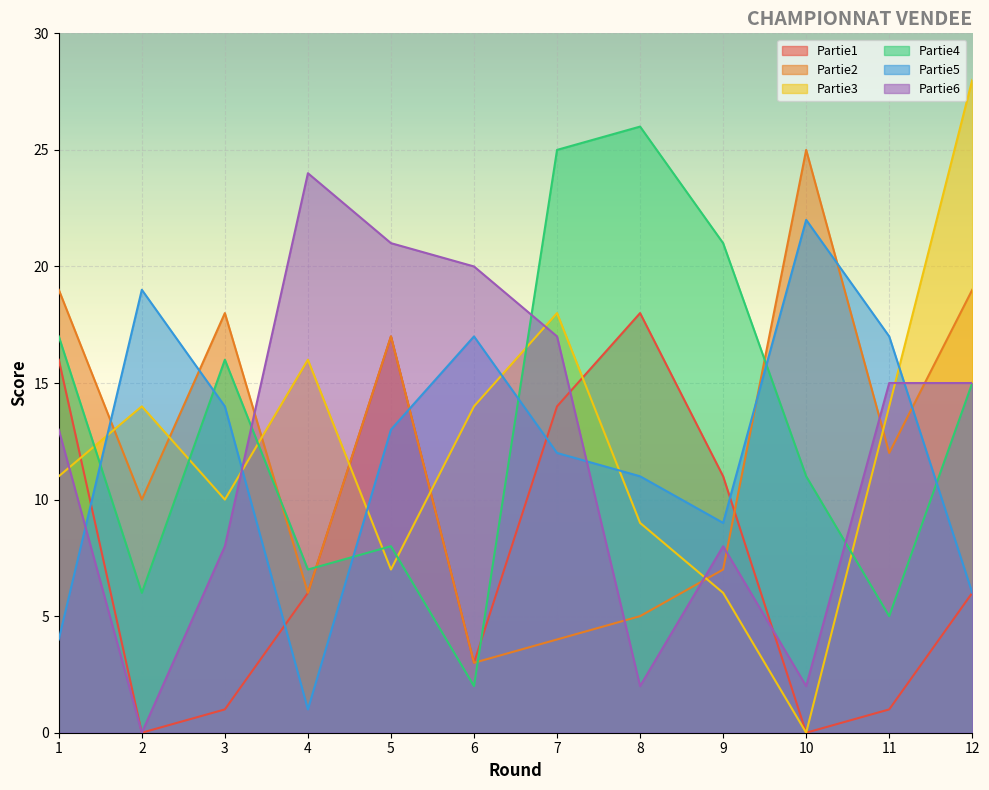

Reading left to right, transcribe all the data shown in this chart.

Partie1: 16	0	1	6	17	3	14	18	11	0	1	6
Partie2: 19	10	18	6	17	3	4	5	7	25	12	19
Partie3: 11	14	10	16	7	14	18	9	6	0	14	28
Partie4: 17	6	16	7	8	2	25	26	21	11	5	15
Partie5: 4	19	14	1	13	17	12	11	9	22	17	6
Partie6: 13	0	8	24	21	20	17	2	8	2	15	15